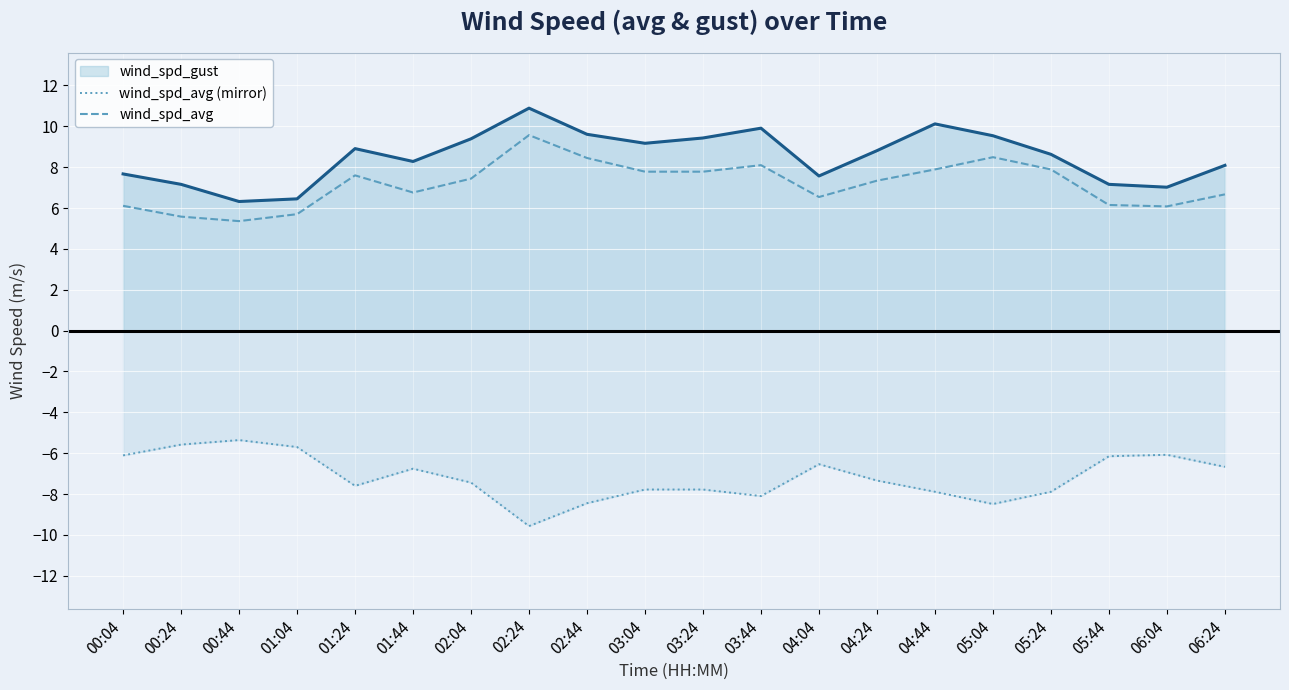

True or false: wind_spd_avg and wind_spd_avg (mirror) intersect in this chart.

False